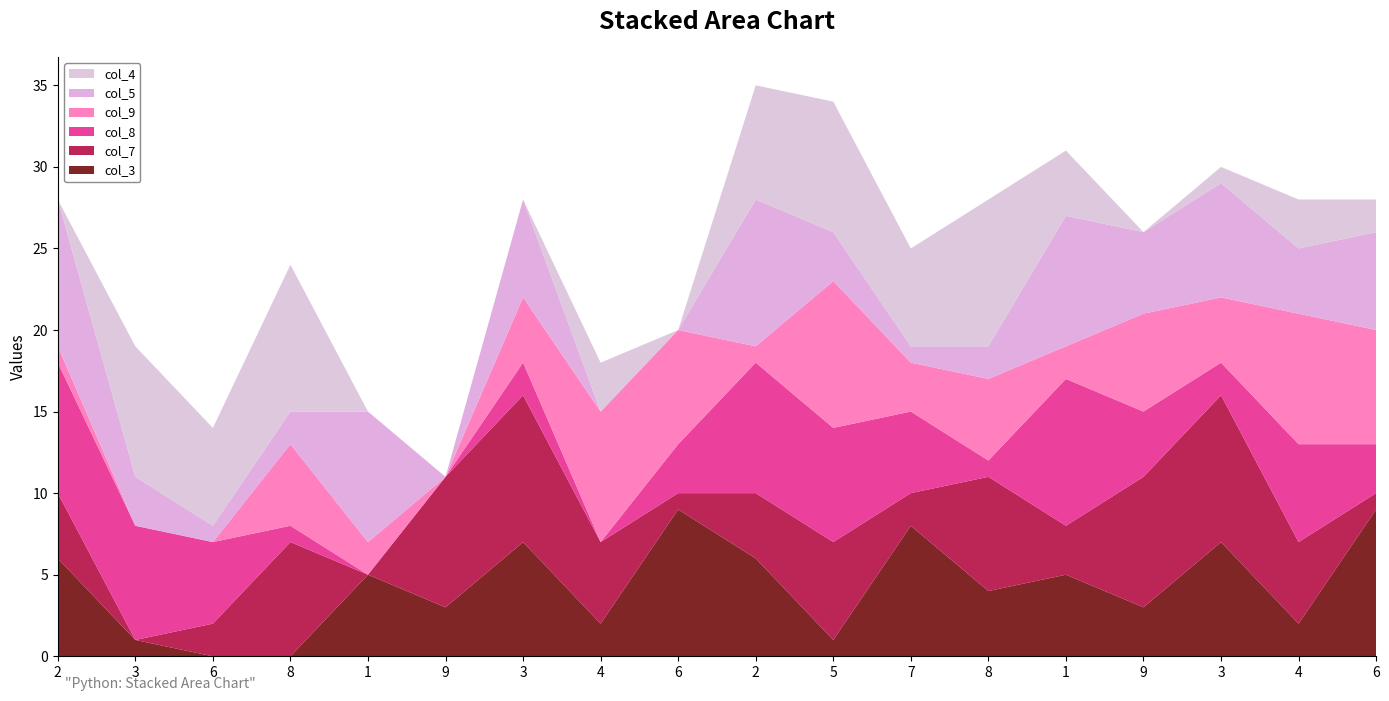

Reading left to right, transcribe all the data shown in this chart.

col_3: 6	1	0	0	5	3	7	2	9	6	1	8	4	5	3	7	2	9
col_7: 4	0	2	7	0	8	9	5	1	4	6	2	7	3	8	9	5	1
col_8: 8	7	5	1	0	0	2	0	3	8	7	5	1	9	4	2	6	3
col_9: 1	0	0	5	2	0	4	8	7	1	9	3	5	2	6	4	8	7
col_5: 9	3	1	2	8	0	6	0	0	9	3	1	2	8	5	7	4	6
col_4: 0	8	6	9	0	0	0	3	0	7	8	6	9	4	0	1	3	2